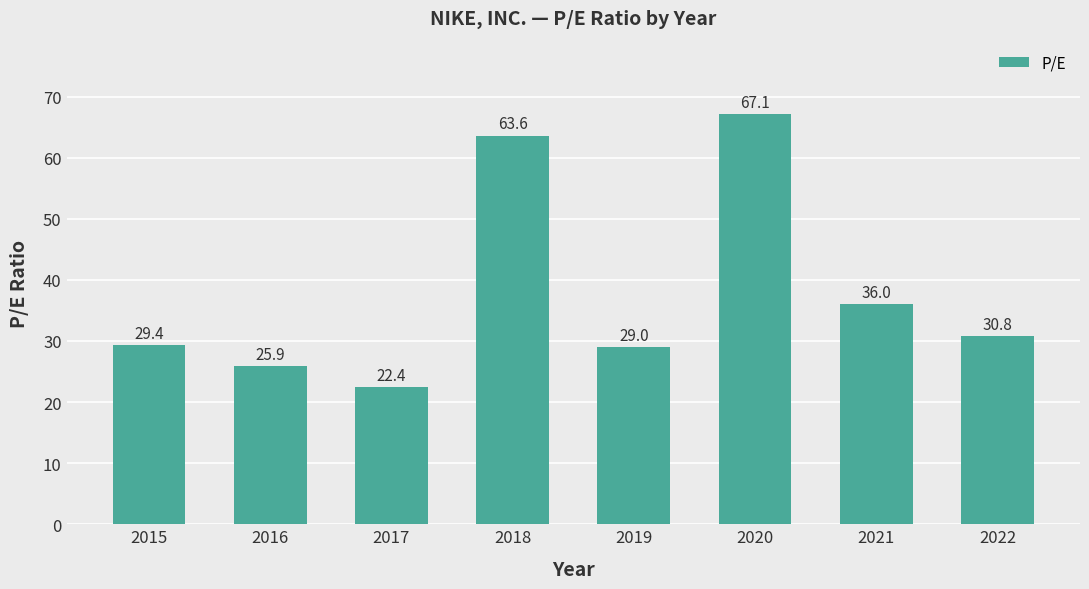

What is the sum of all values?

304.3